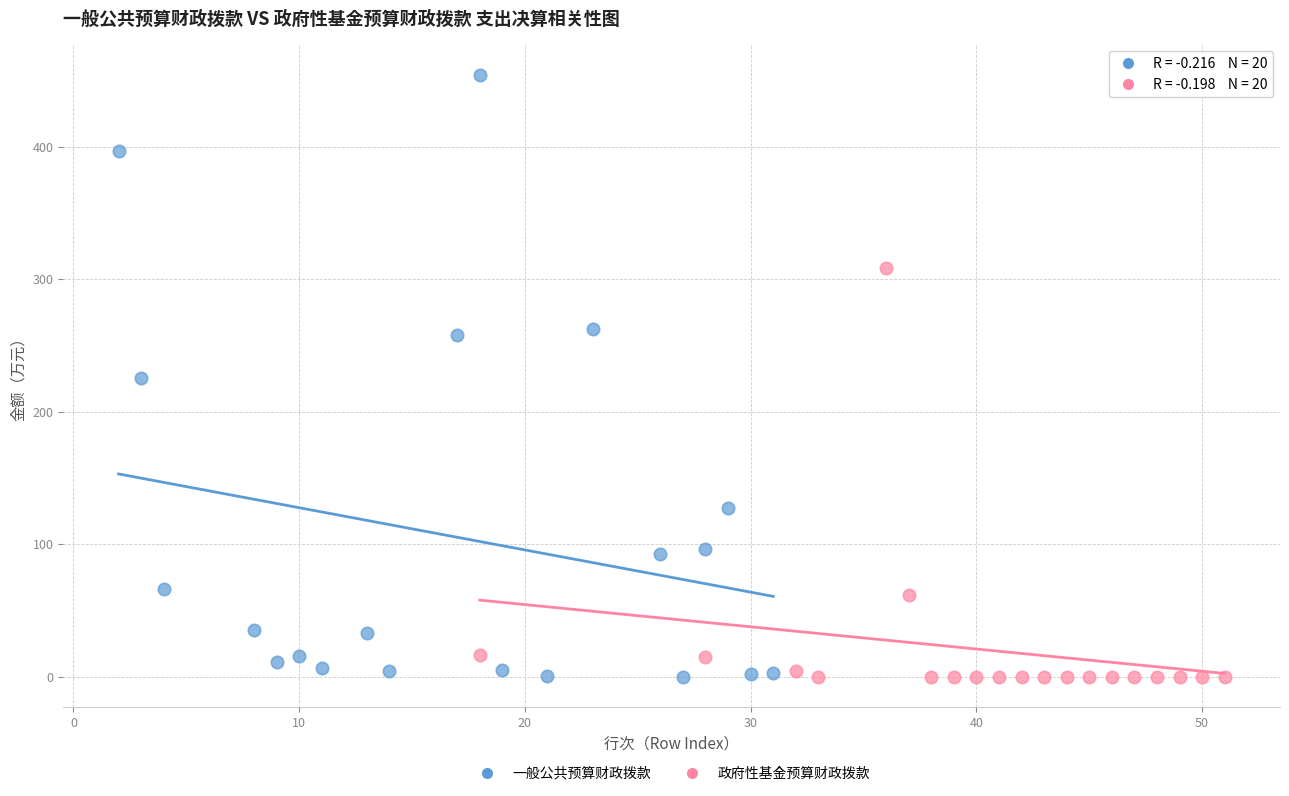

Which series contains the highest Y value?

一般公共预算财政拨款